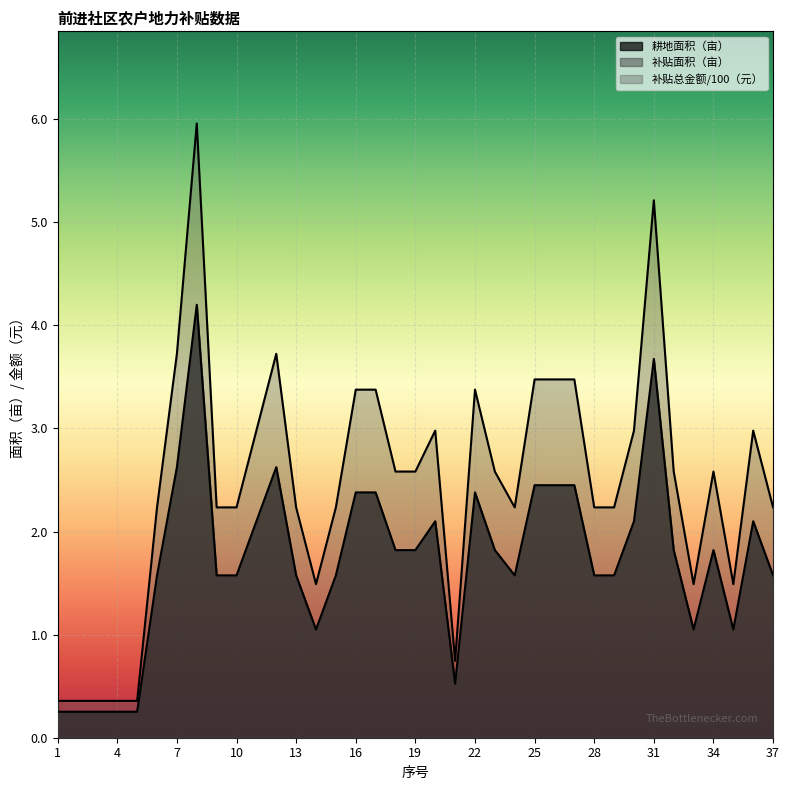

Does the chart display data point markers on the line(s)?

No